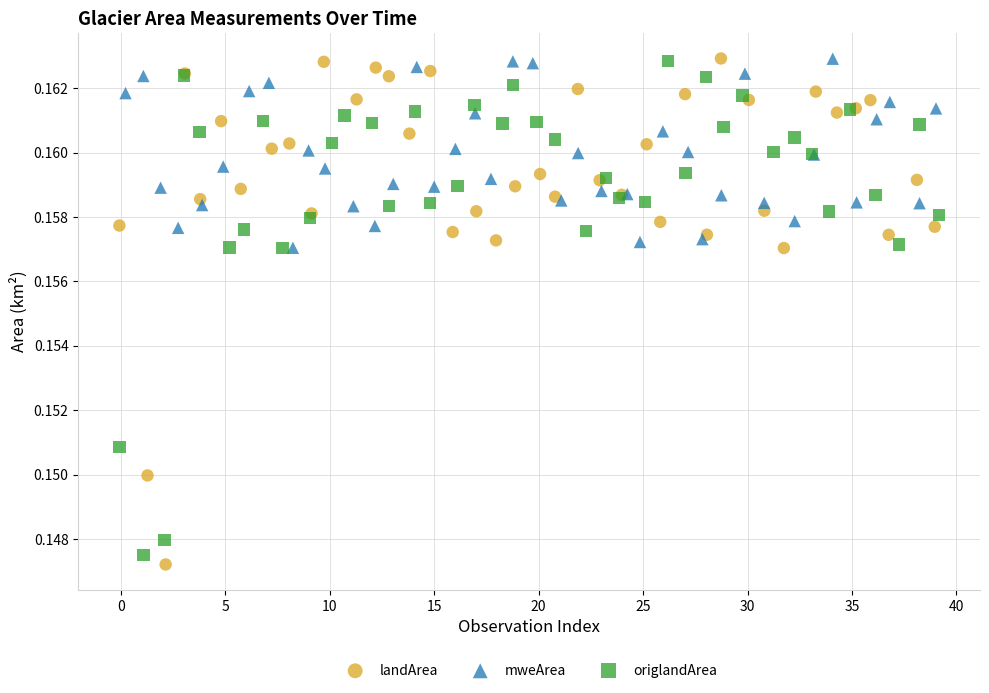

Which series has the widest spread of Y values?

landArea